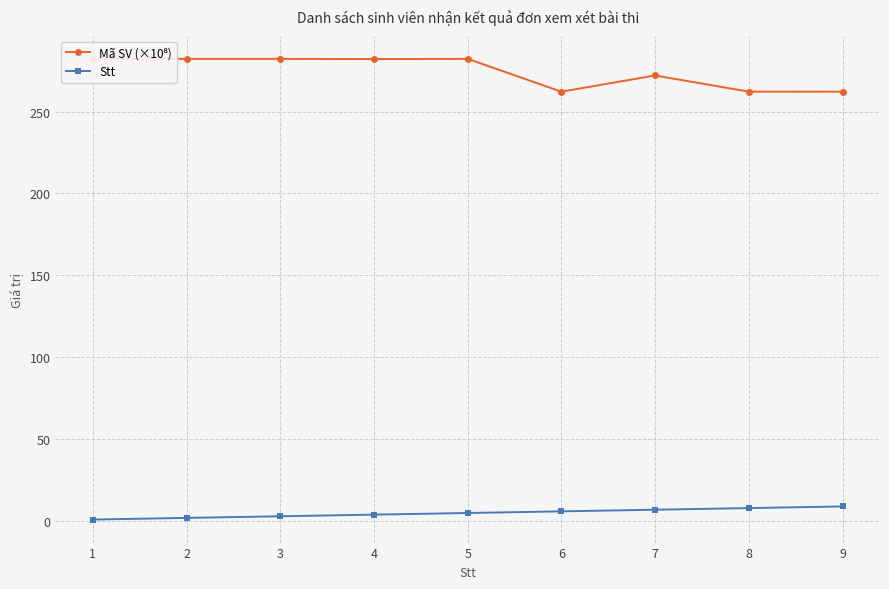

True or false: Stt has a value of 9.0 at 9.

True